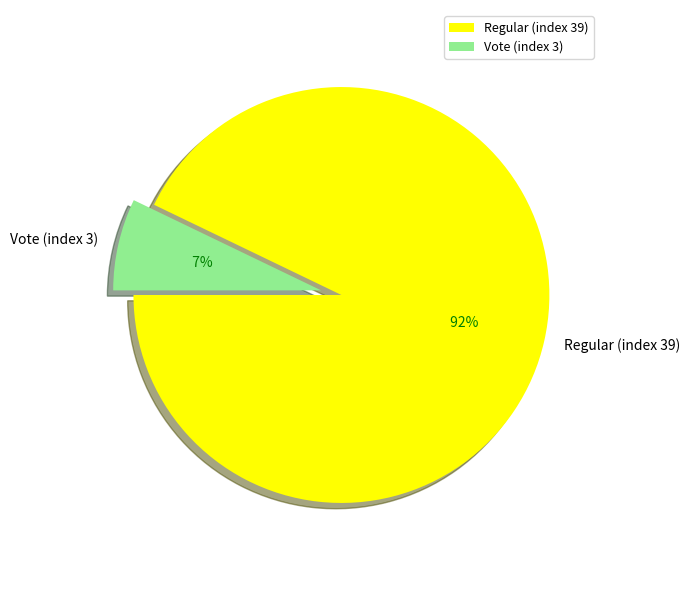

What percentage is NOT represented by Vote (index 3)?

92.9%